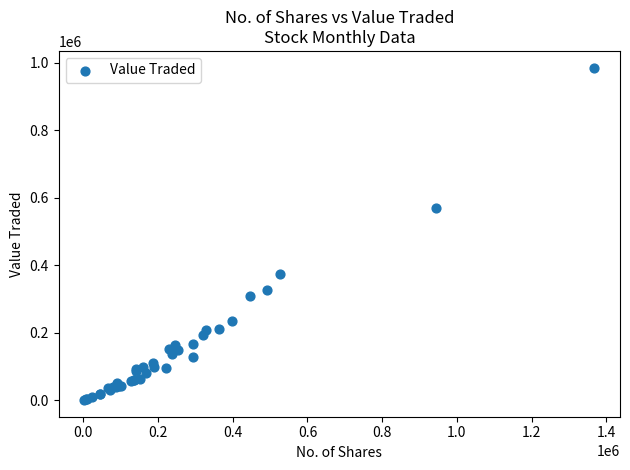

What Y value in the scatter plot is closest to 493499?

570352